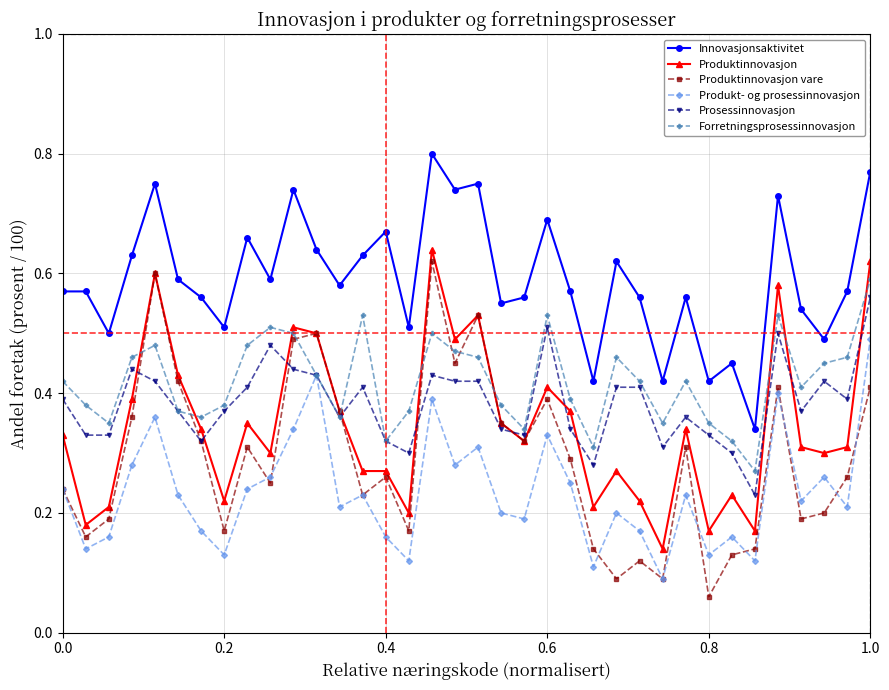

How many Innovasjonsaktivitet values are between 0 and 1?

36